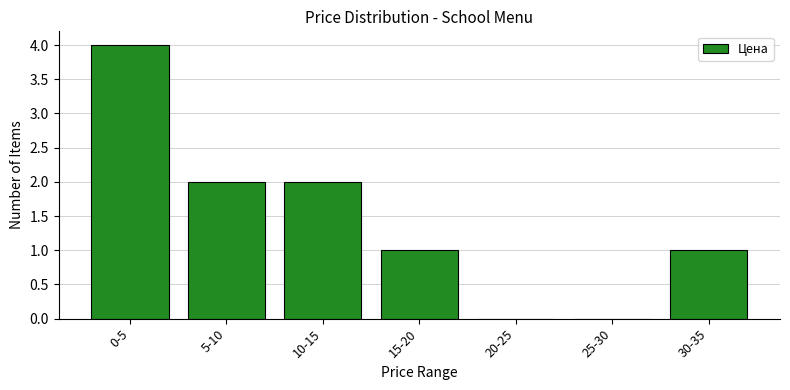

Reading right to left, transcribe all the data shown in this chart.

30-35=1	25-30=0	20-25=0	15-20=1	10-15=2	5-10=2	0-5=4